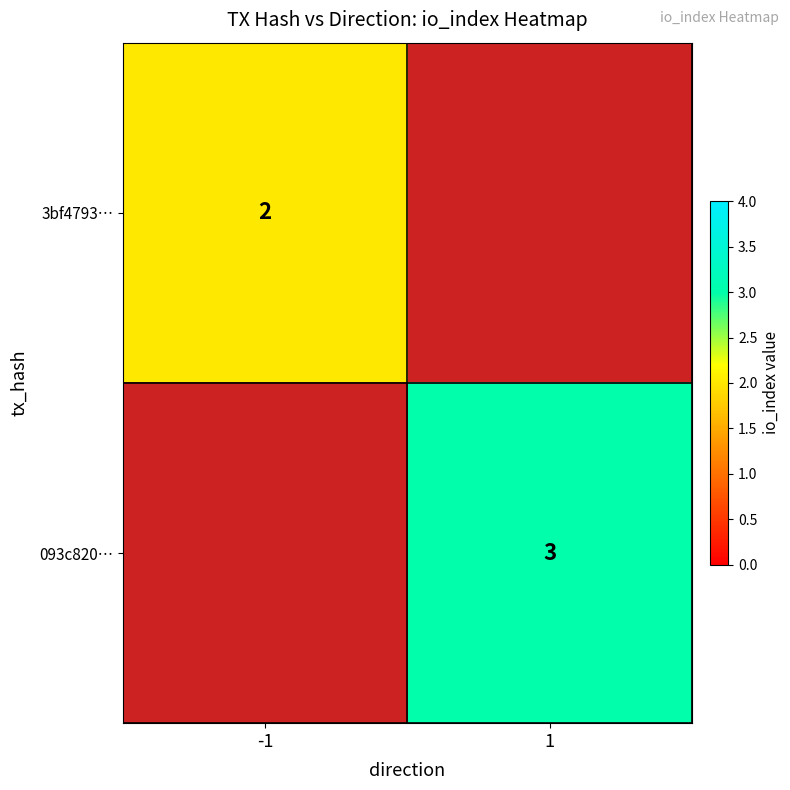

At how many categories does at least one series exceed 2?

1